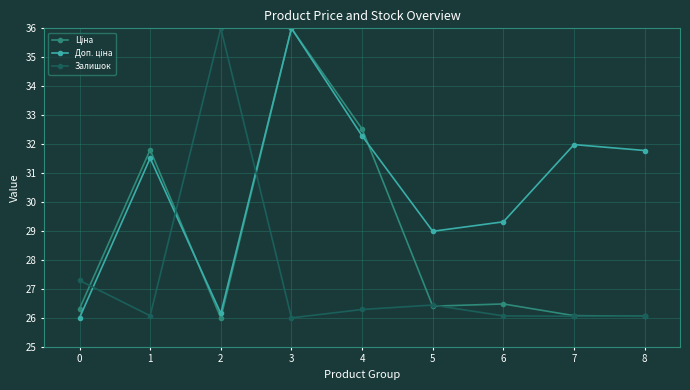

What is the value of the Залишок point at the 6th from the left?

26.4